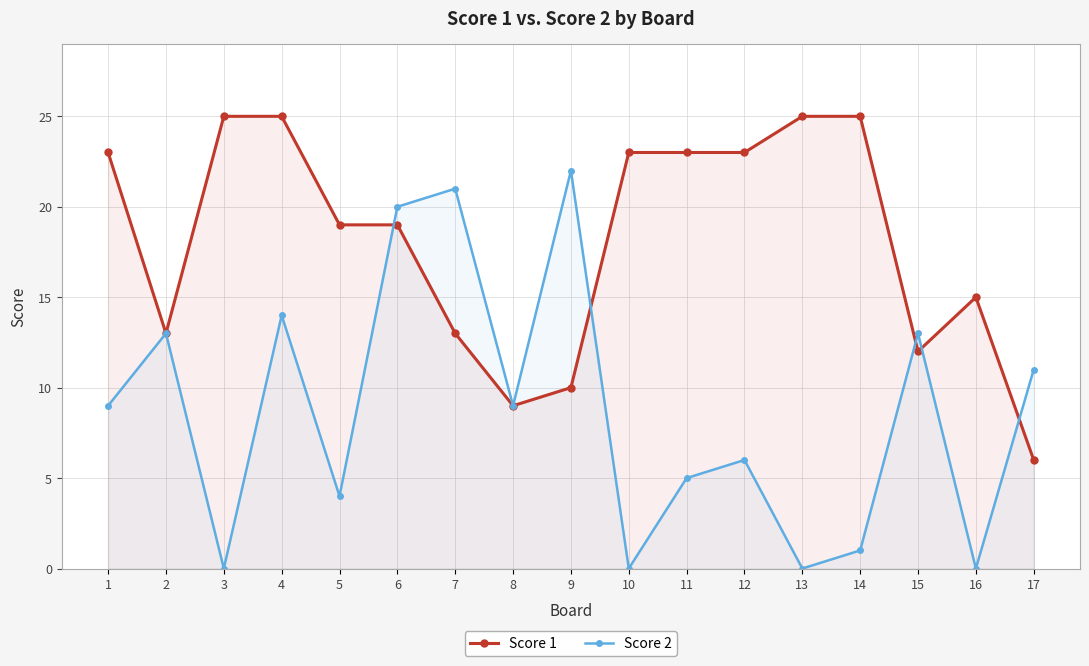

Reading right to left, what are all the values shown in this chart?

Score 1: 6	15	12	25	25	23	23	23	10	9	13	19	19	25	25	13	23
Score 2: 11	0	13	1	0	6	5	0	22	9	21	20	4	14	0	13	9